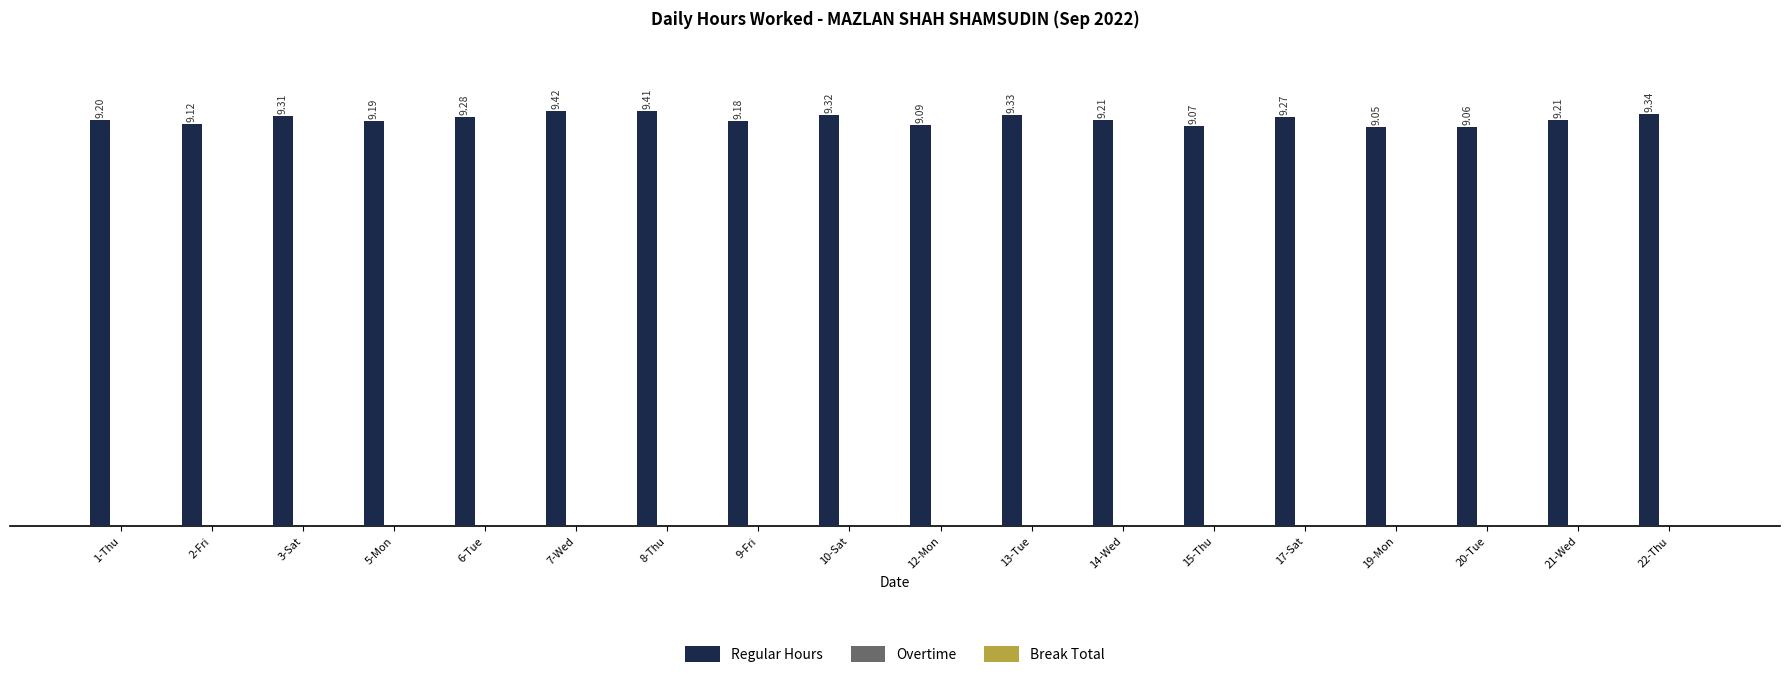

How many distinct data groups are displayed?

1